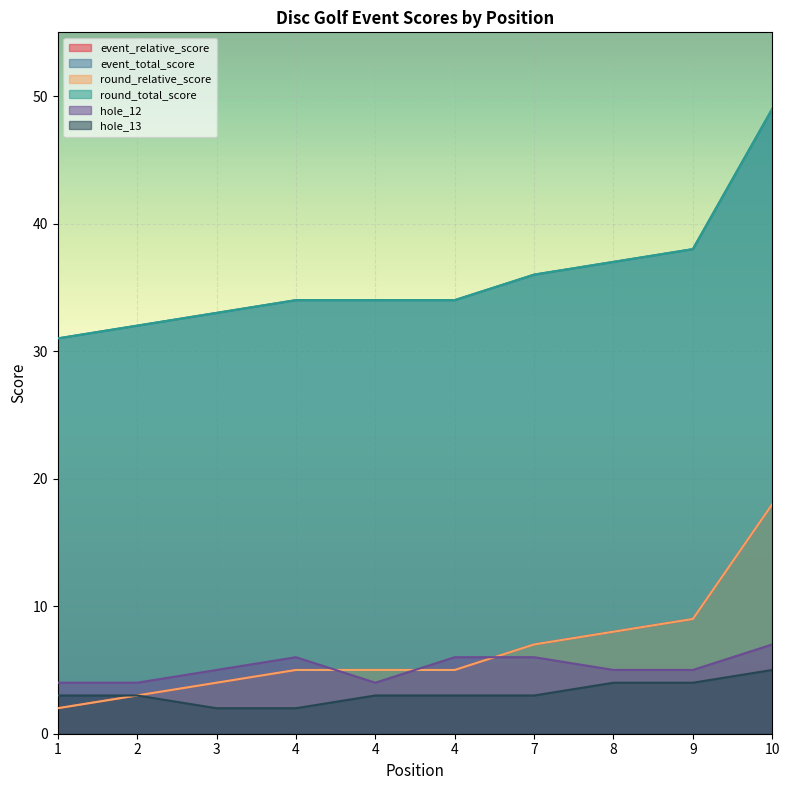

Which category has the lowest value in the hole_12 series?

1